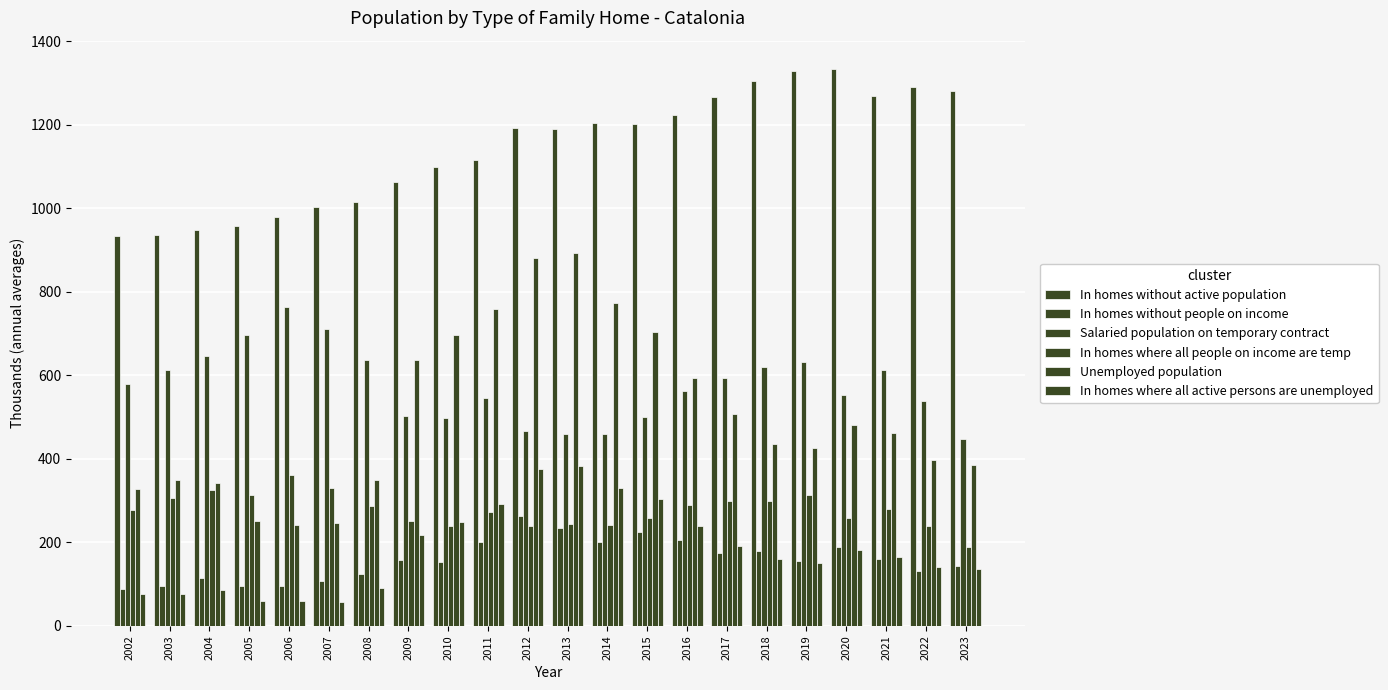

Which series changed the most between 2013 and 2015?

Unemployed population